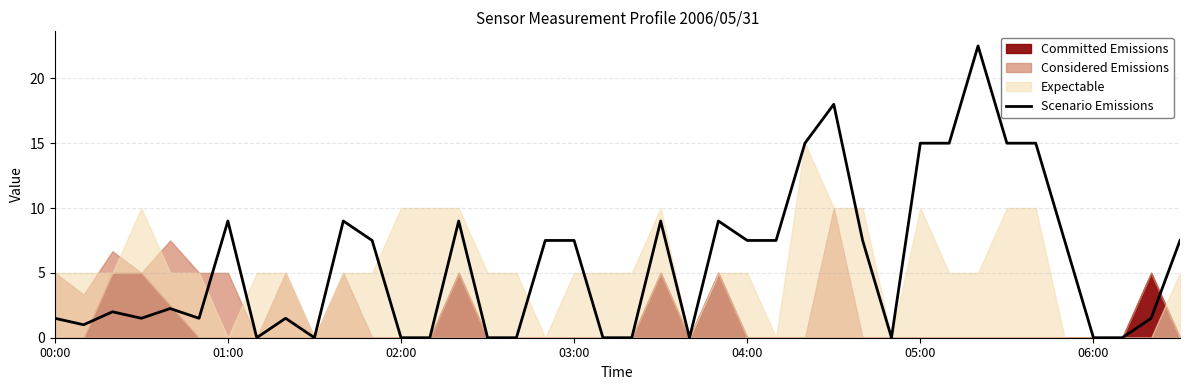

At which label does Scenario Emissions first exceed 7?

01:00